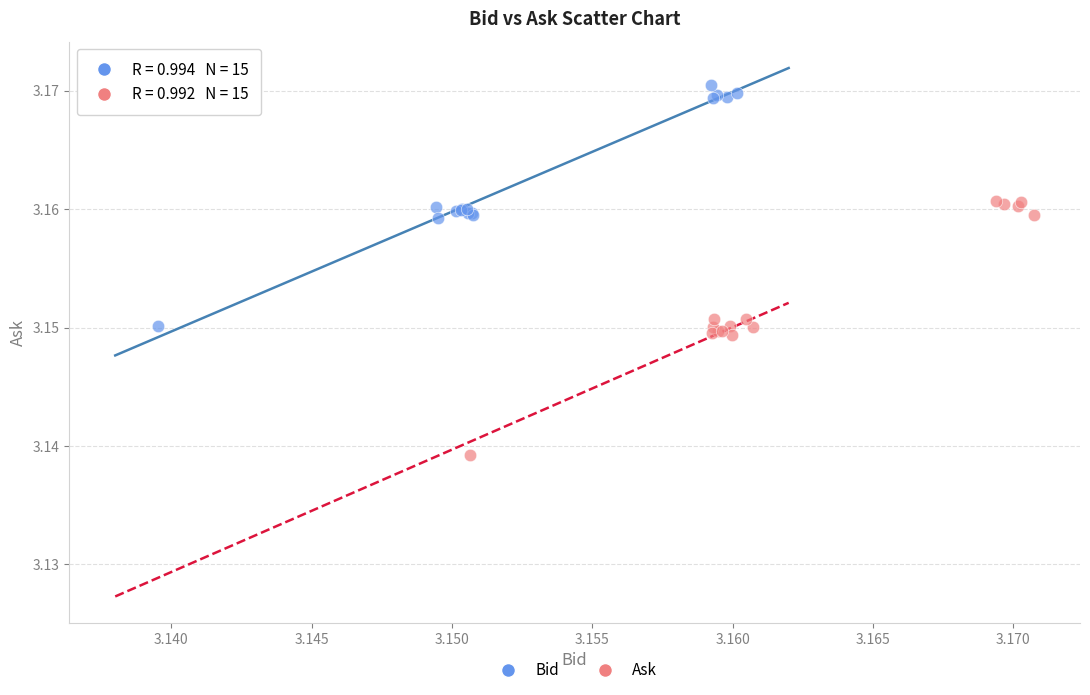

What are all the series names shown in the legend?

Bid, Ask